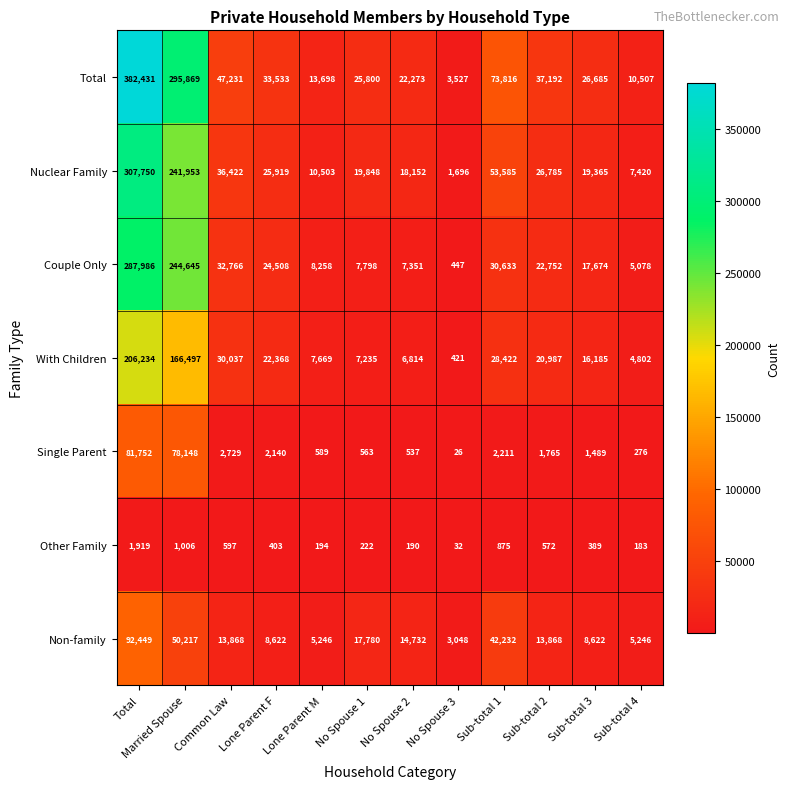

What is the total value across all series at Common Law?

163650